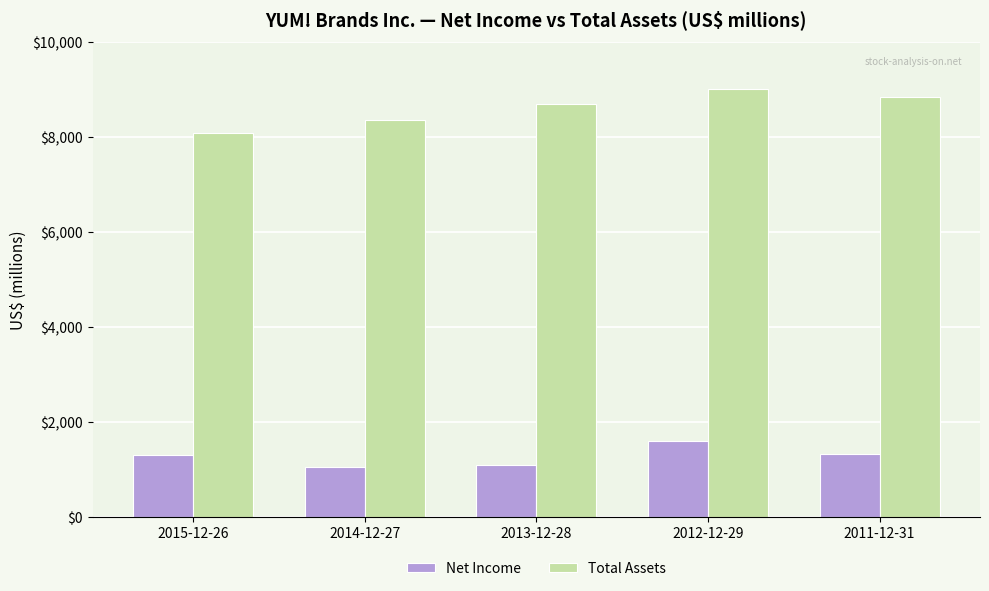

List the series in order of their overall mean, lowest first.

Net Income, Total Assets